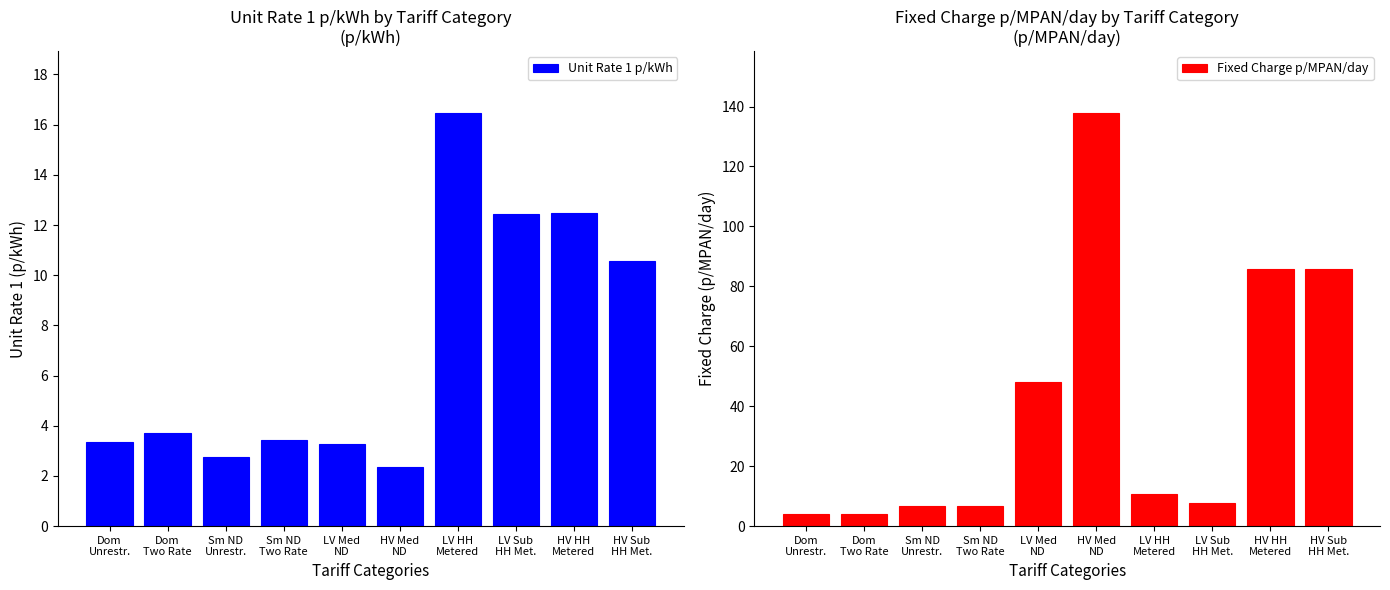

At which category is the sum across all series the highest?

HV Med
ND